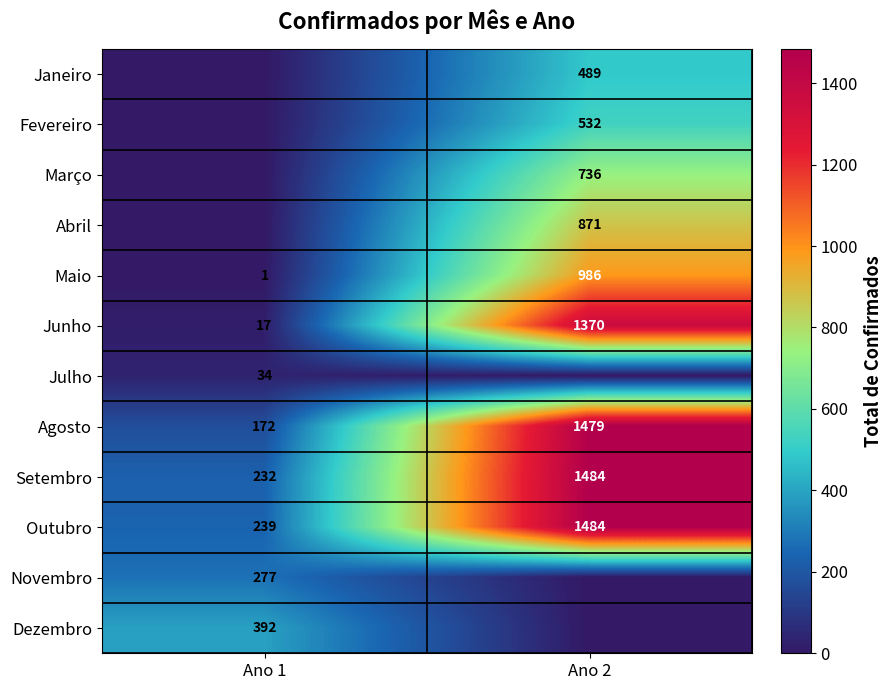

Count the number of categories in the chart.

2